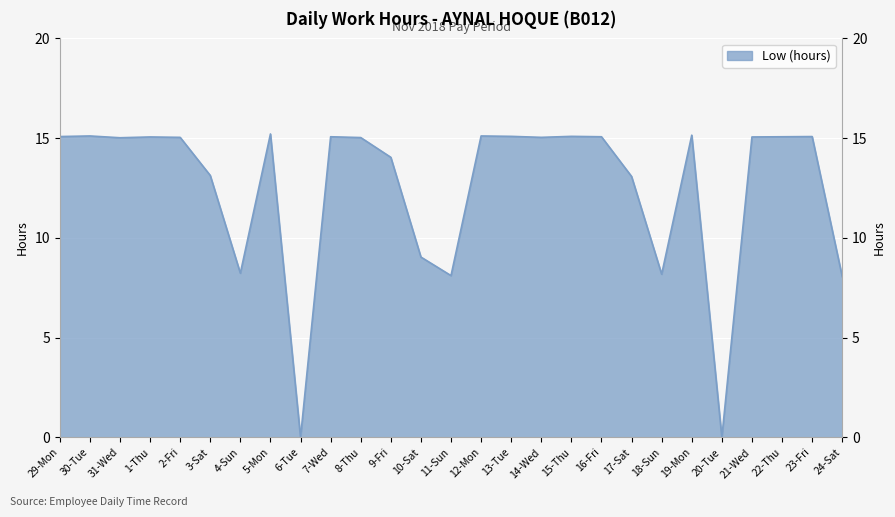

Reading right to left, extract all data points from this chart.

24-Sat=8.1	23-Fri=15.1	22-Thu=15.1	21-Wed=15.1	20-Tue=0.0	19-Mon=15.2	18-Sun=8.2	17-Sat=13.1	16-Fri=15.1	15-Thu=15.1	14-Wed=15.0	13-Tue=15.1	12-Mon=15.1	11-Sun=8.1	10-Sat=9.0	9-Fri=14.0	8-Thu=15.0	7-Wed=15.1	6-Tue=0.0	5-Mon=15.2	4-Sun=8.2	3-Sat=13.1	2-Fri=15.0	1-Thu=15.1	31-Wed=15.0	30-Tue=15.1	29-Mon=15.1